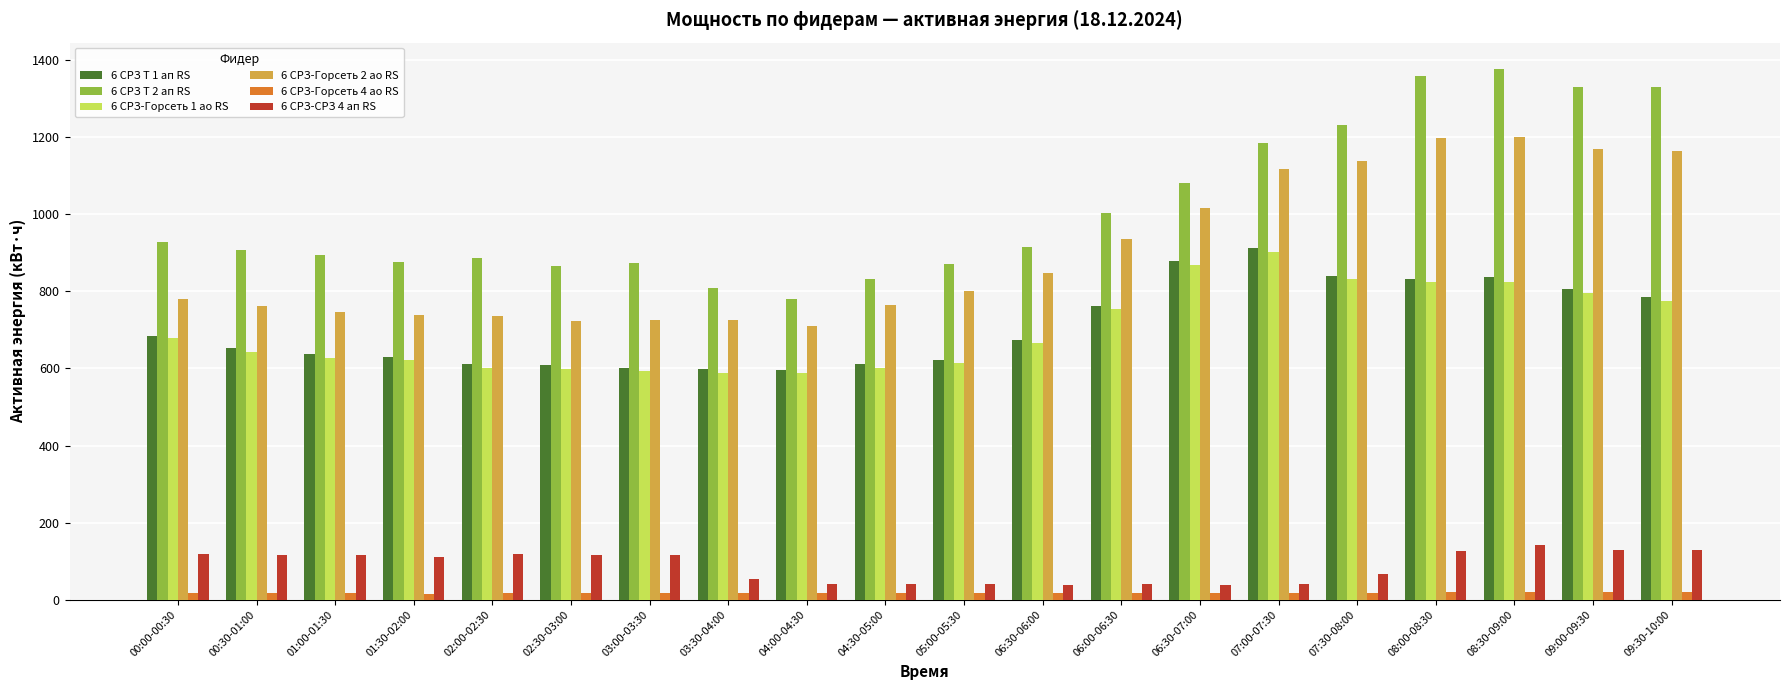

What is the difference between the highest and lowest values at 02:30-03:00?

850.1